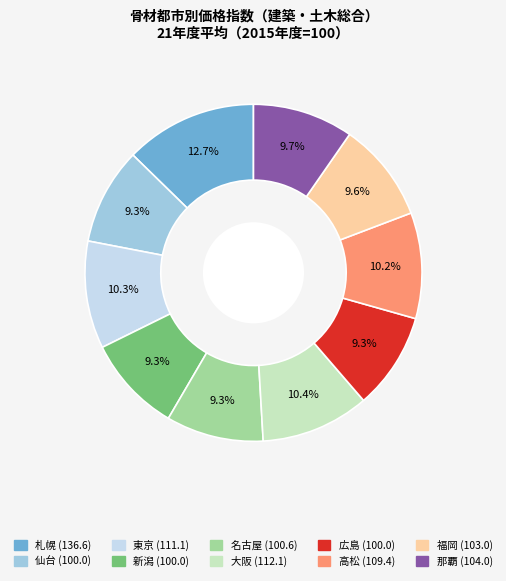

Does any single category account for the majority?

No